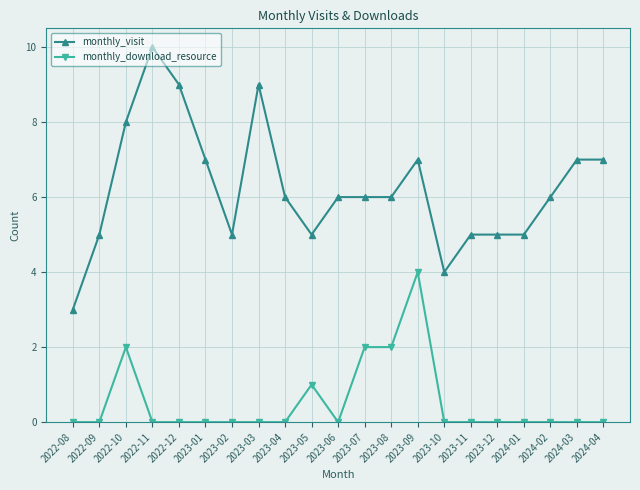

Is the value of monthly_visit at 2023-10 greater than the value of monthly_download_resource at 2022-12?

Yes